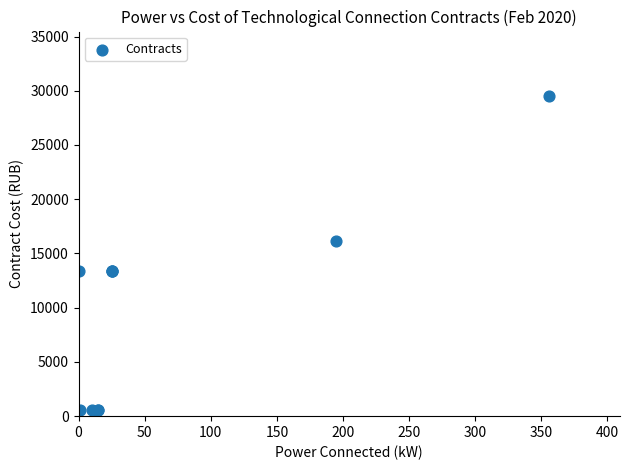

What Y value in the scatter plot is closest to 15049?

16152.6